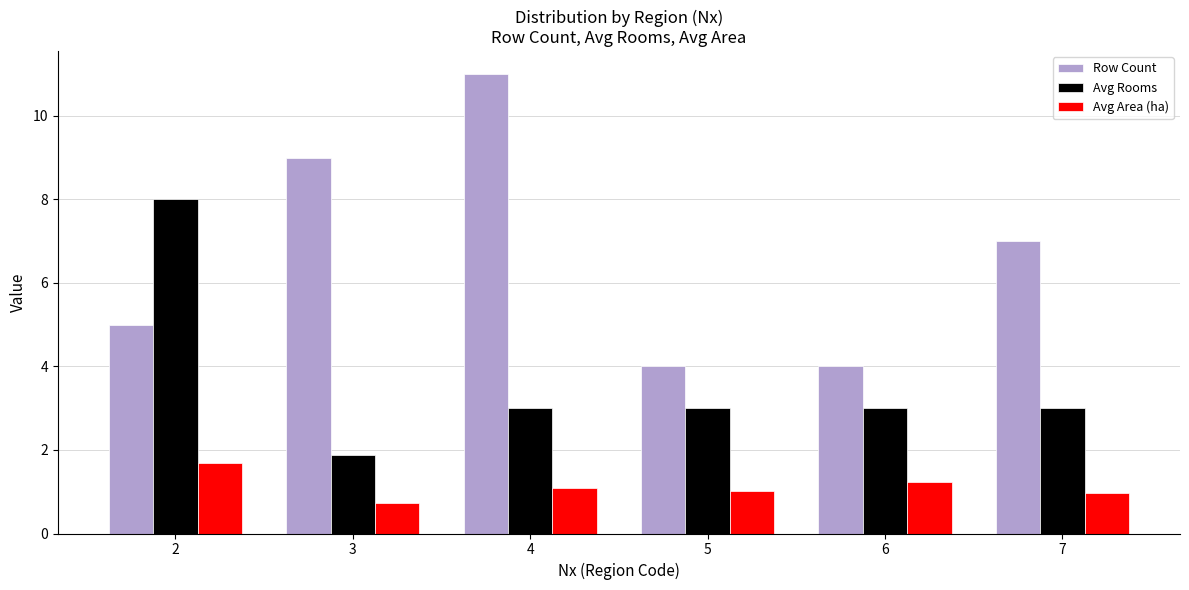

Between 2 and 5, which series saw the biggest shift?

Avg Rooms